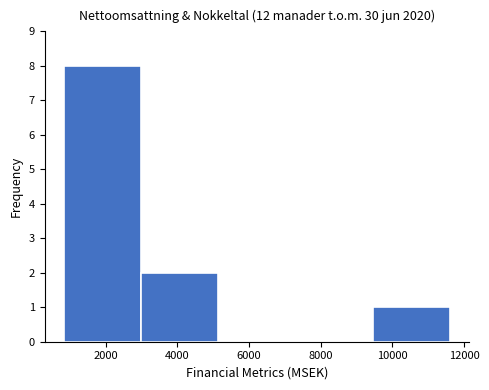

Reading left to right, transcribe this chart: for each bar, give the range it covers on the x-axis and its height. Neither the bar edges nor the heights are printed on the chart, so give them approximately, as read against the axes.

800 to 3000: 8
3000 to 5200: 2
5200 to 7200: 0
7200 to 9400: 0
9400 to 11600: 1